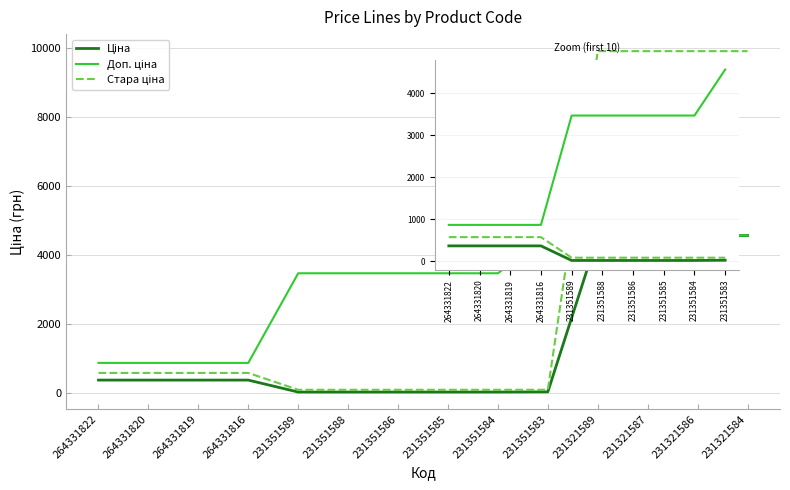

True or false: Доп. ціна and Стара ціна intersect in this chart.

False